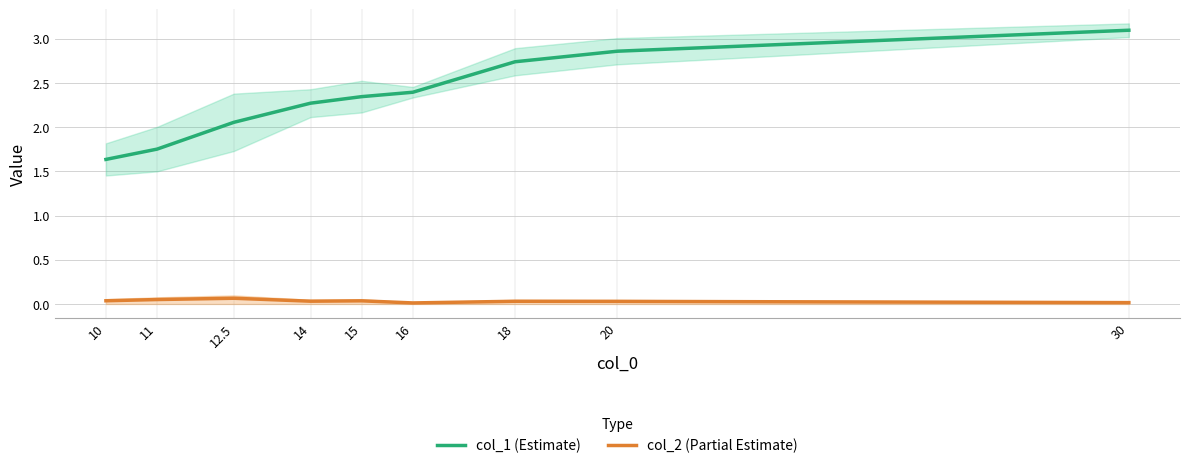

True or false: col_2 (Partial Estimate) and col_1 (Estimate) intersect in this chart.

False